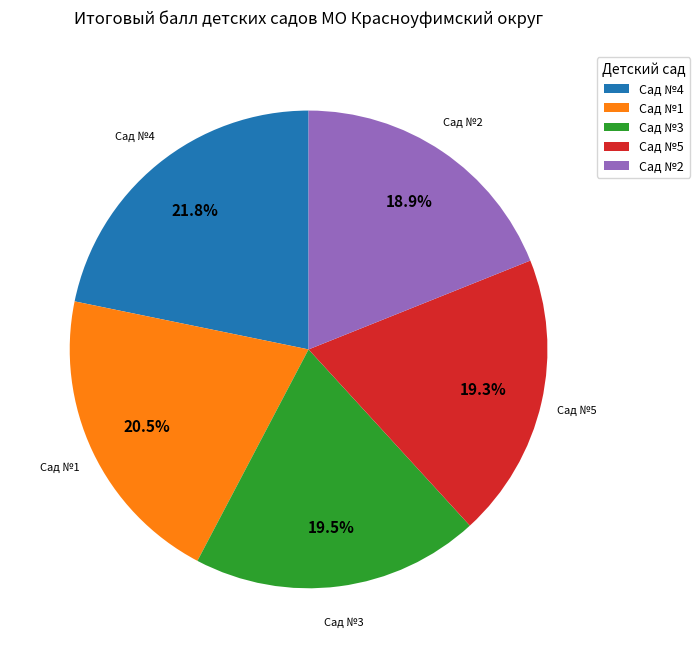

How many segments does this pie chart have?

5